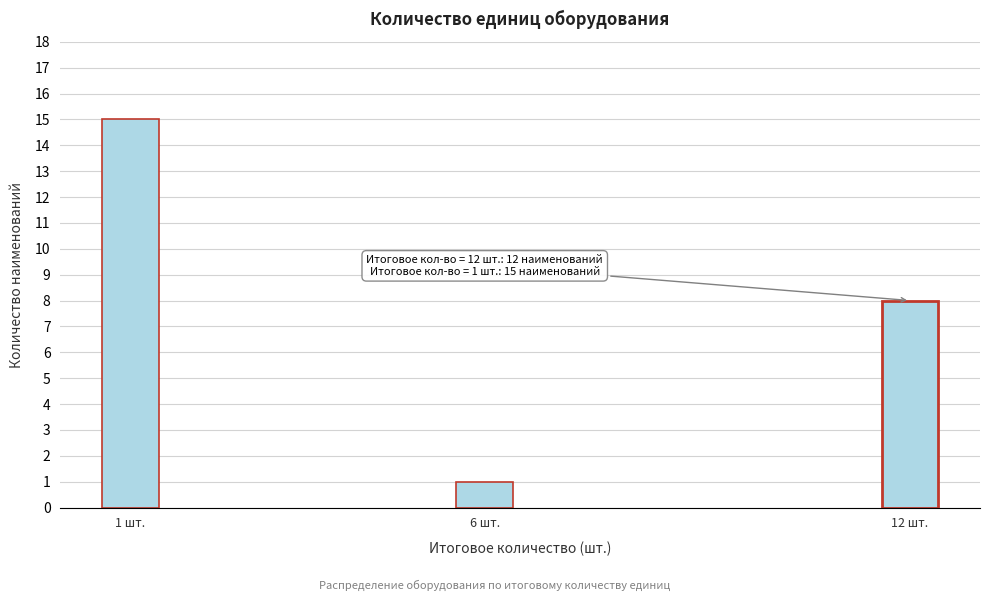

Reading left to right, list all the values displayed in this chart.

1 шт.=15	6 шт.=1	12 шт.=8